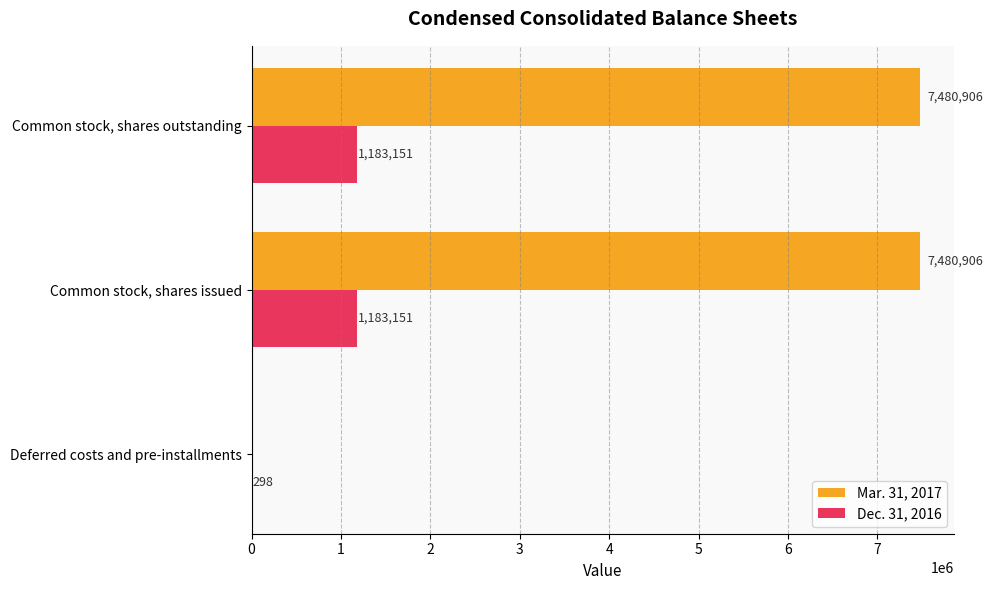

What is the highest value of the Dec. 31, 2016 series?

1183151